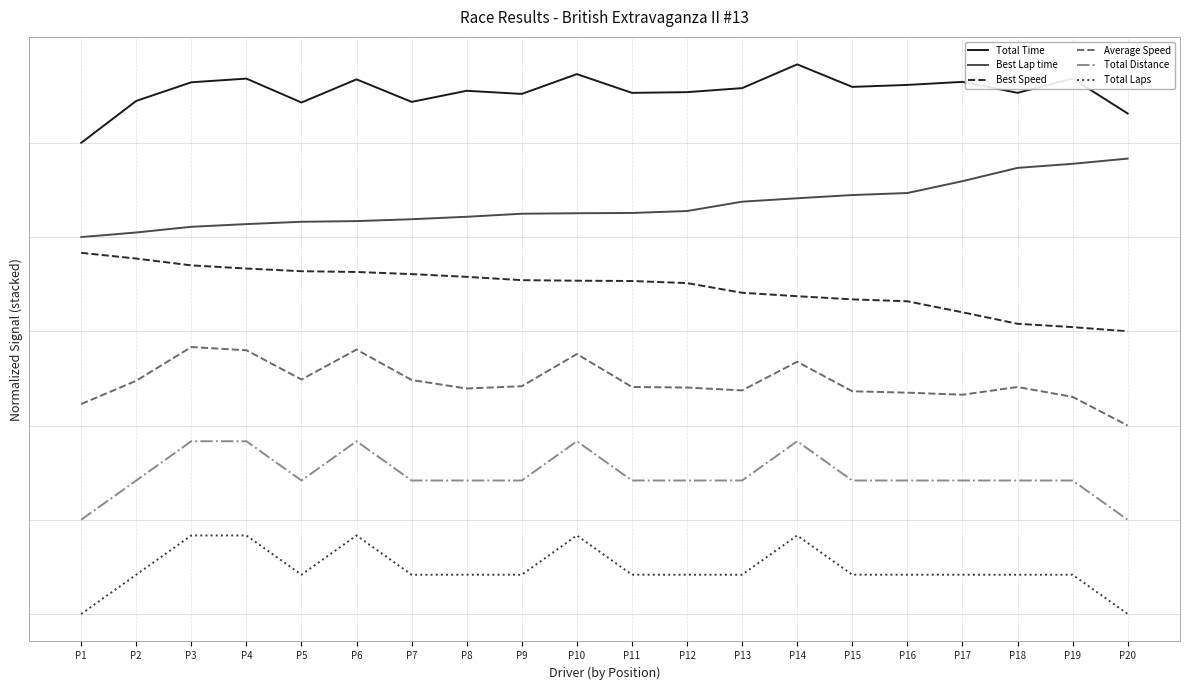

At which category does Average Speed reach its first local peak?

P3